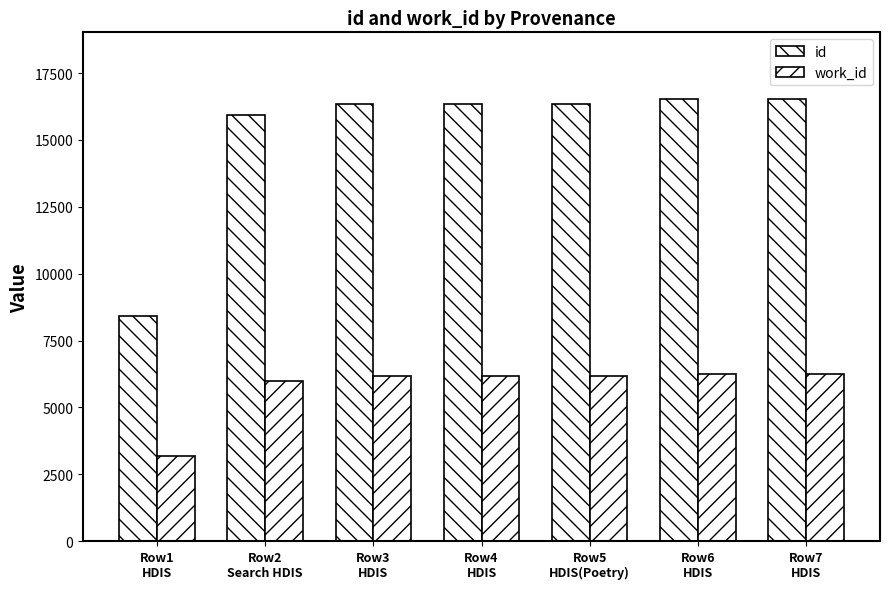

Read the work_id value at Row2
Search HDIS, to the nearest 100.

6000